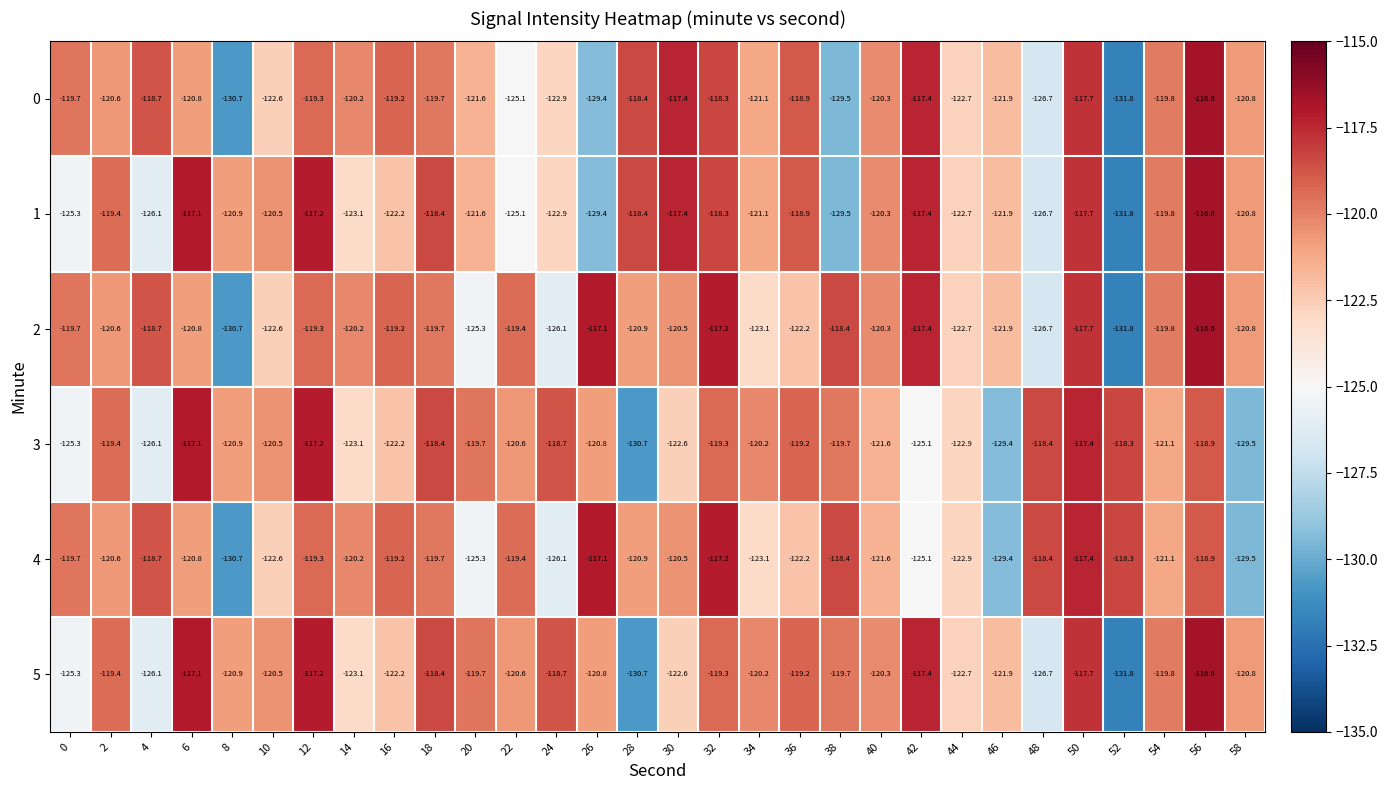

Is the value of 0 at 18 greater than the value of 4 at 54?

Yes